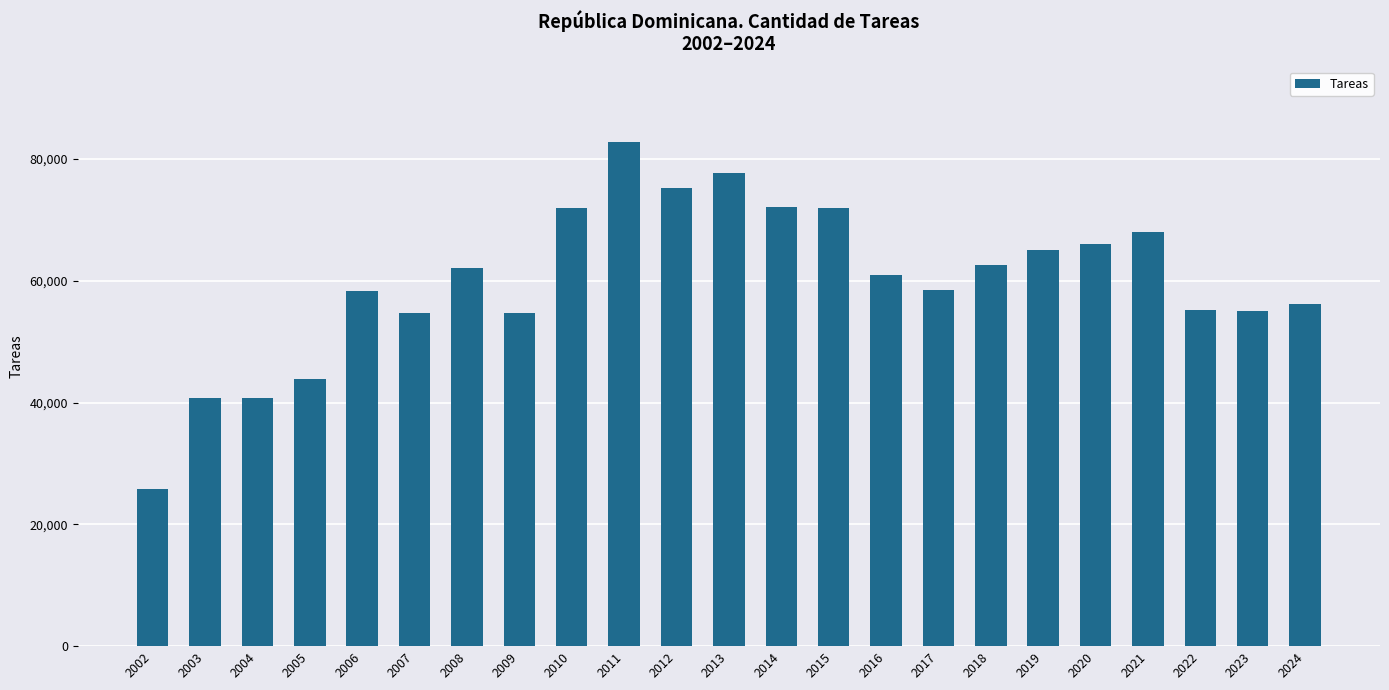

What is the approximate value at 2021?

68091.2